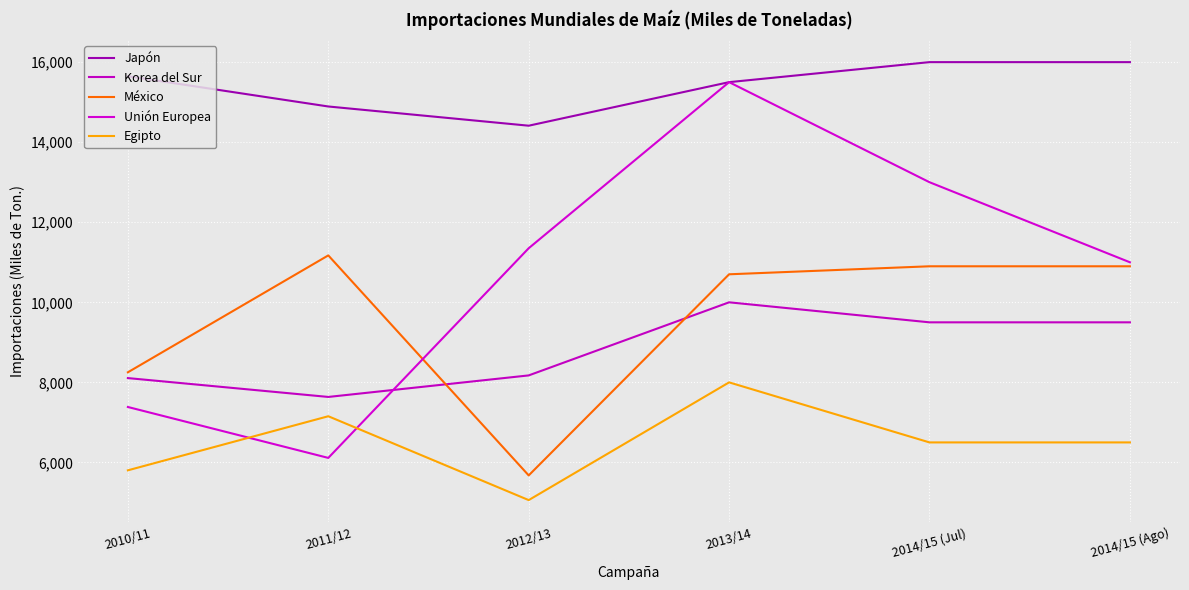

How many data points does each series have?

6